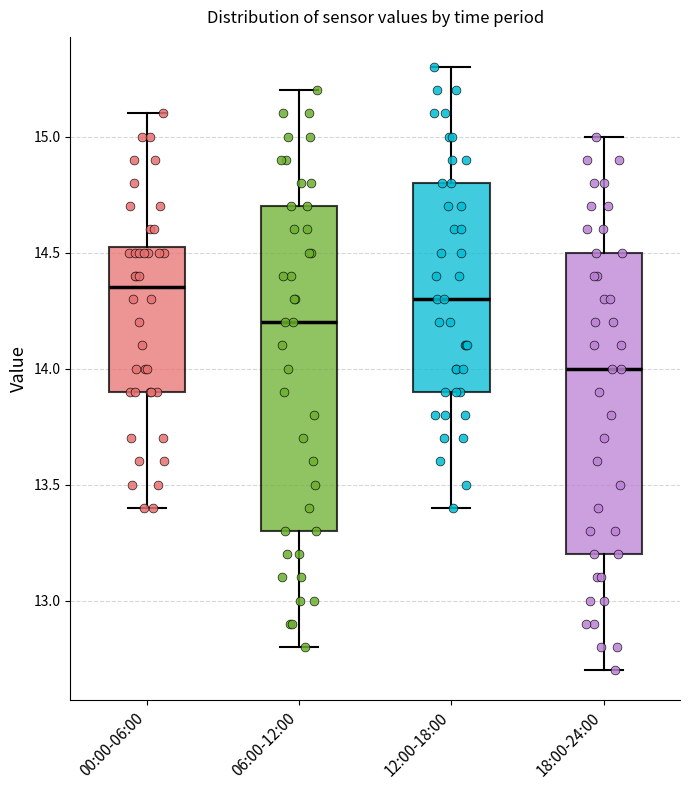

Reading left to right, transcribe this box plot: for each box, give where its median line is, the range the box spans, and where its two whiskers end, as read against the y-axis. The values are not printed on the chart, so give them approximately, as read against the axis.

00:00-06:00: median 14.35, box 13.90 to 14.55, whiskers 13.40 to 15.10
06:00-12:00: median 14.20, box 13.30 to 14.70, whiskers 12.80 to 15.20
12:00-18:00: median 14.30, box 13.90 to 14.80, whiskers 13.40 to 15.30
18:00-24:00: median 14.00, box 13.20 to 14.50, whiskers 12.70 to 15.00